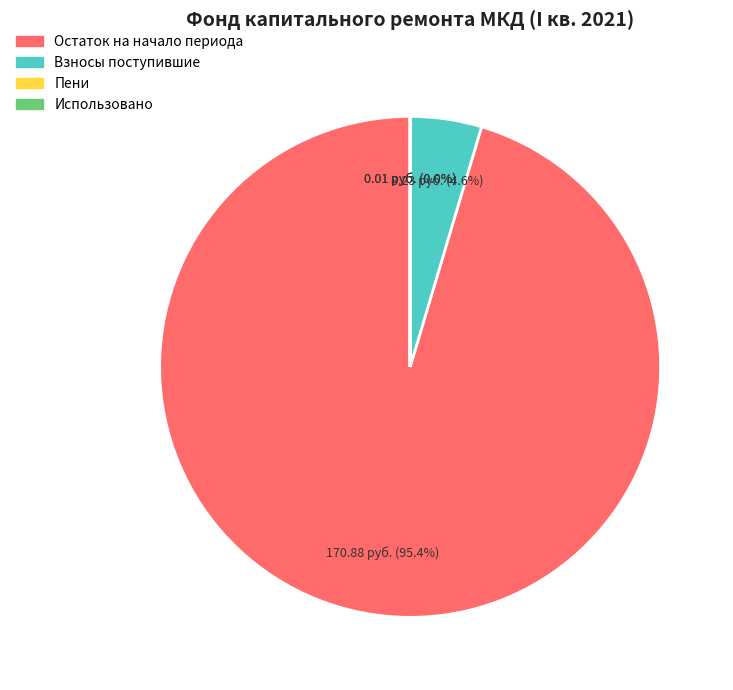

Is there any slice that represents more than half of the pie?

Yes